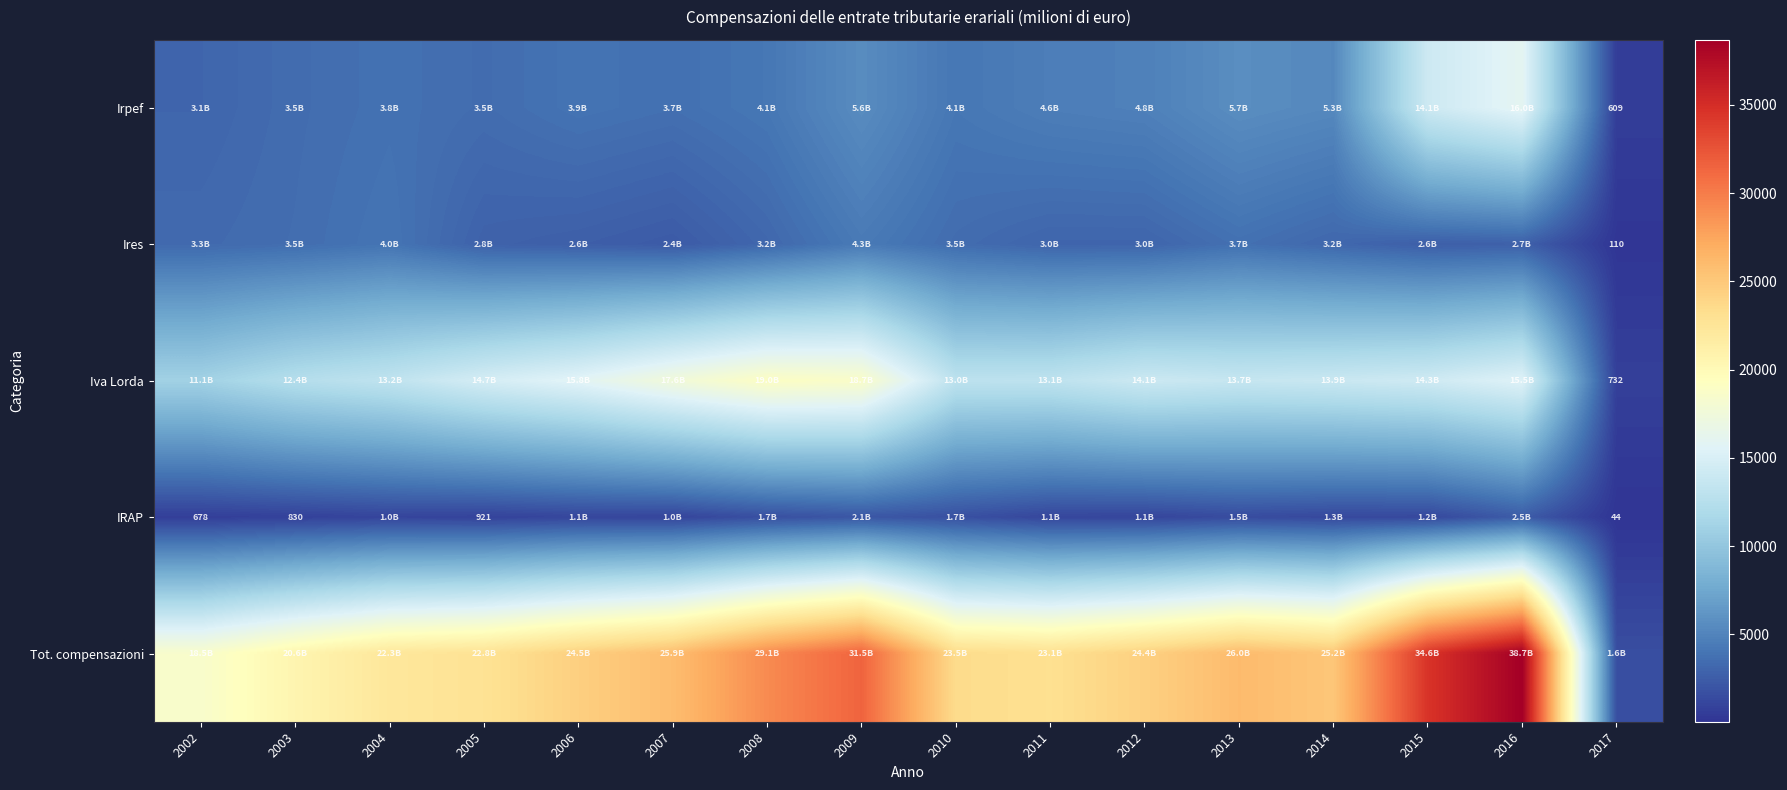

At how many categories does at least one series exceed 17500?

15